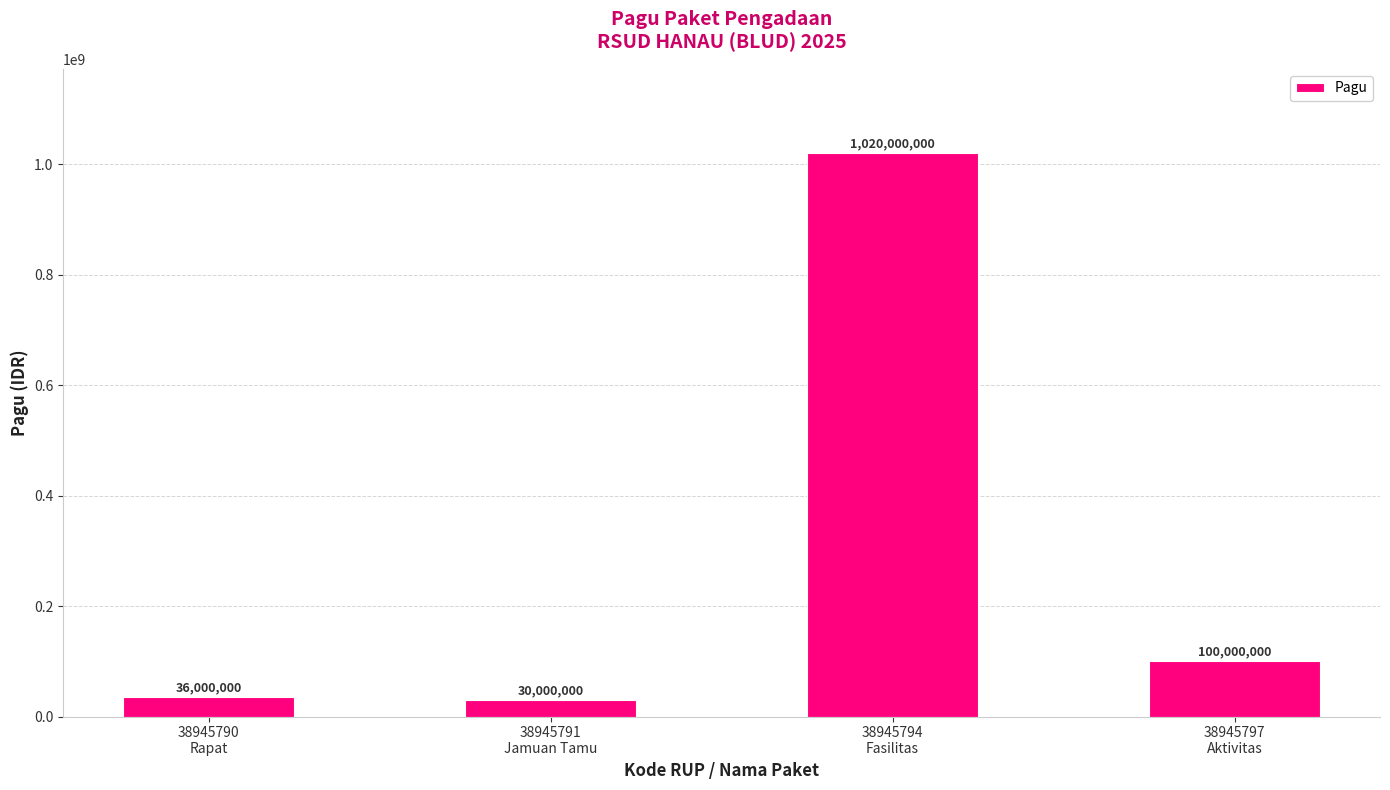

What is the greatest value displayed?

1020000000